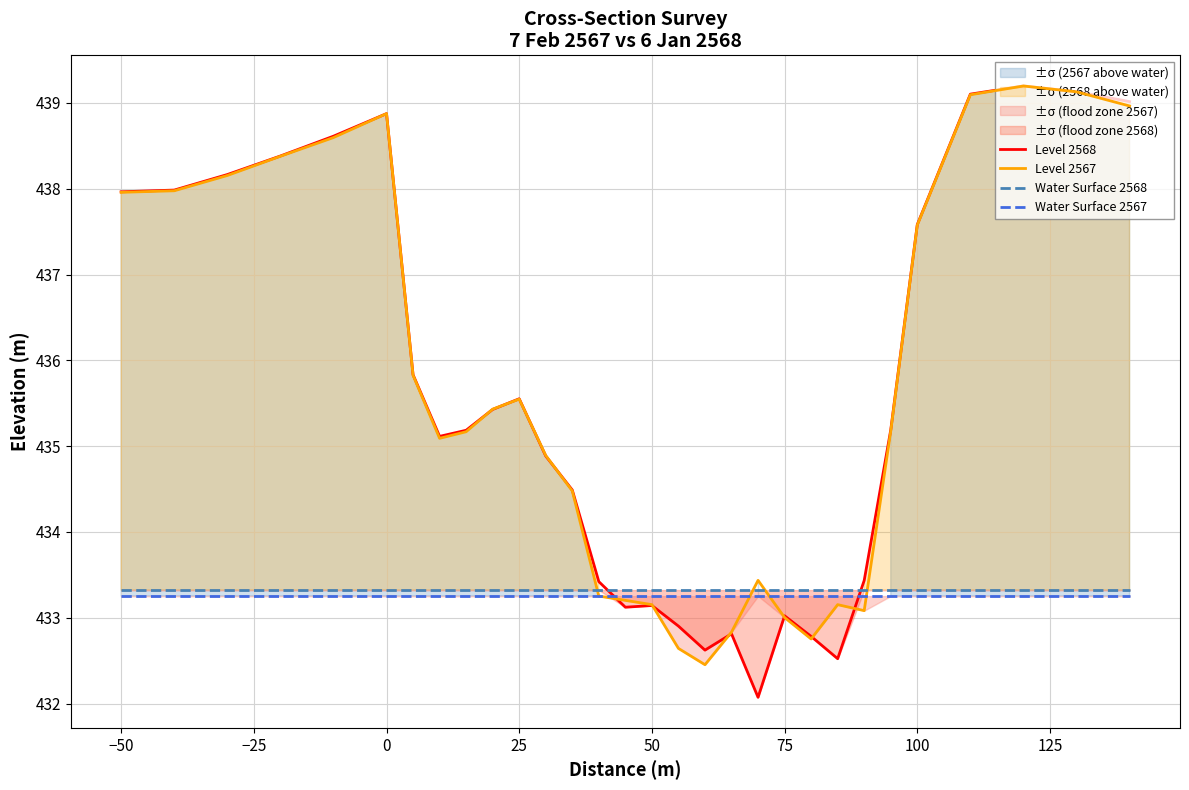

True or false: Level 2567 has a value of 433.0 at 75.

True